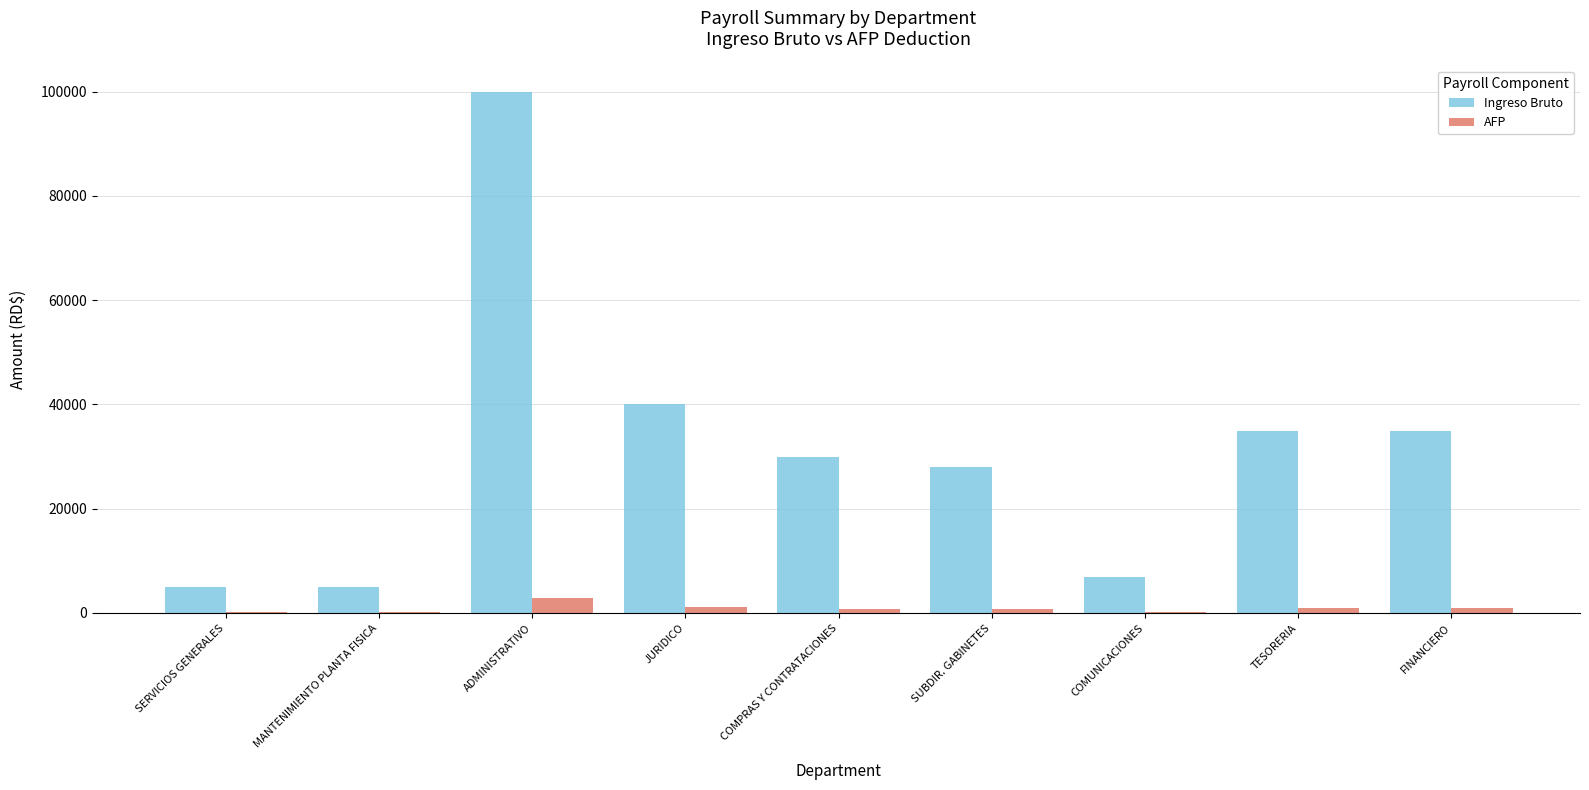

The Ingreso Bruto series shows 5000.0 at SERVICIOS GENERALES. True or false?

True